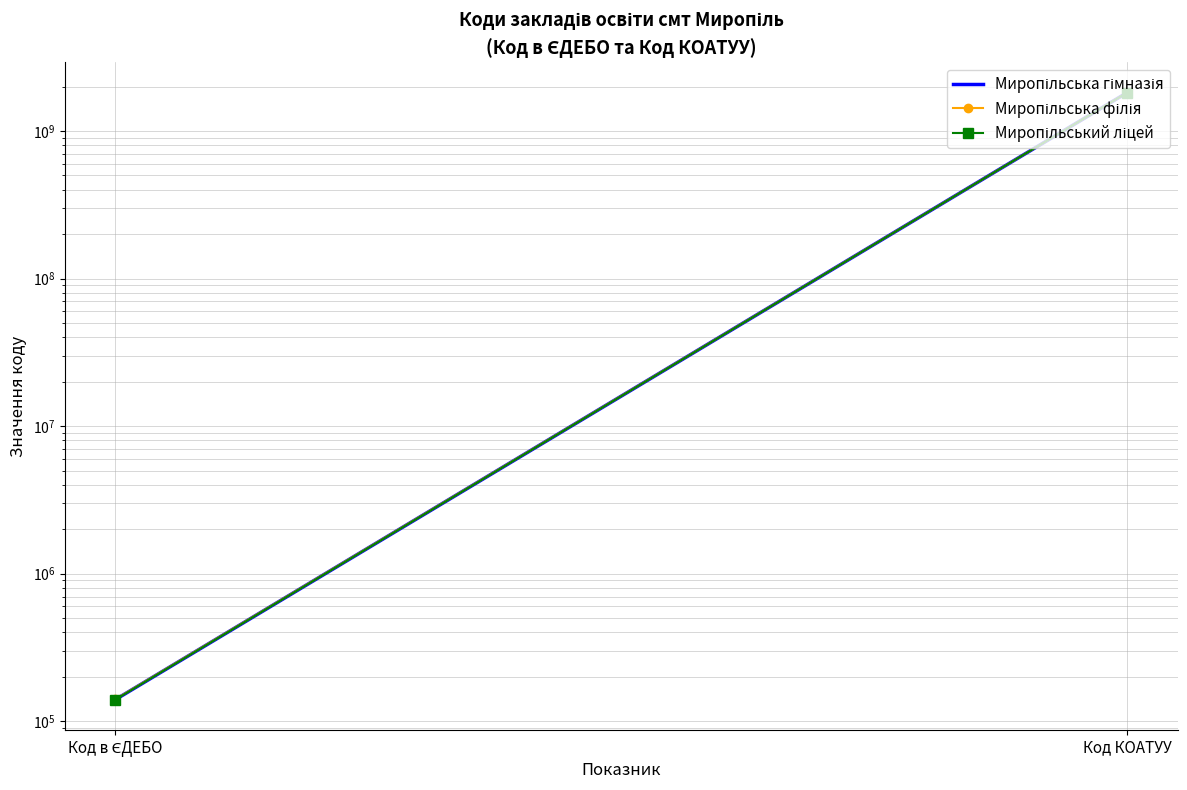

What is the smallest value displayed?

140254